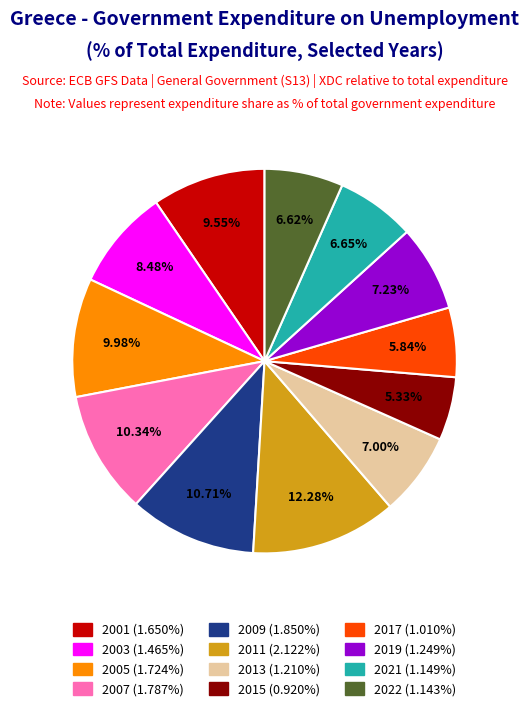

Is there any slice that represents more than half of the pie?

No